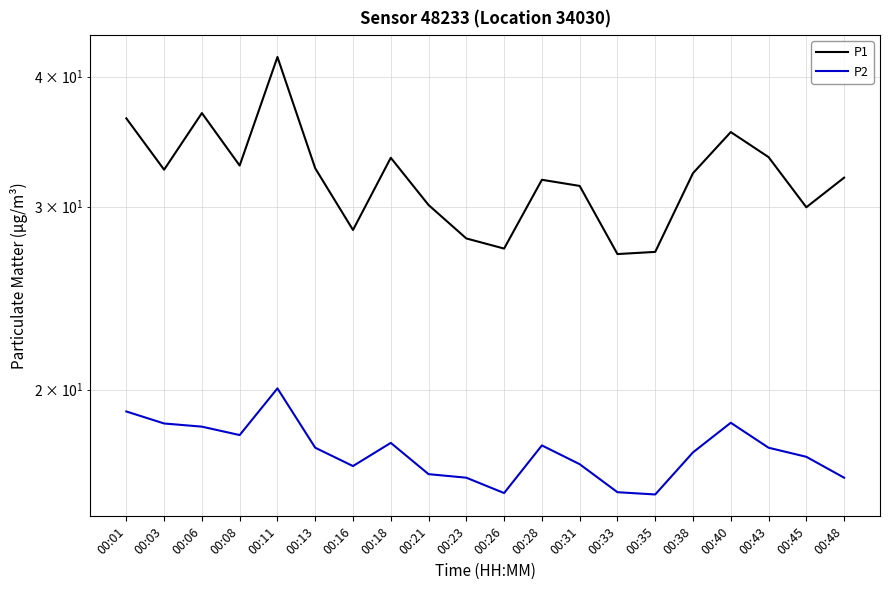

True or false: P1 has a value of 30.1 at 00:21.

True